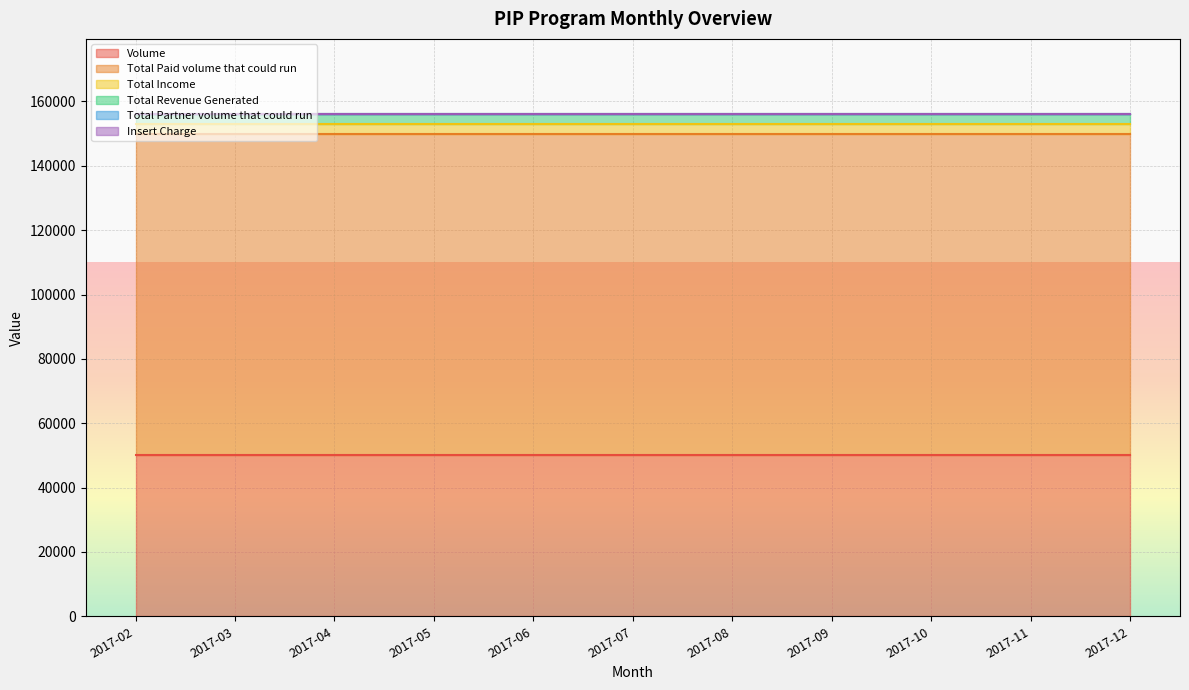

What is the value of the Total Revenue Generated point at the 7th from the left?

3000